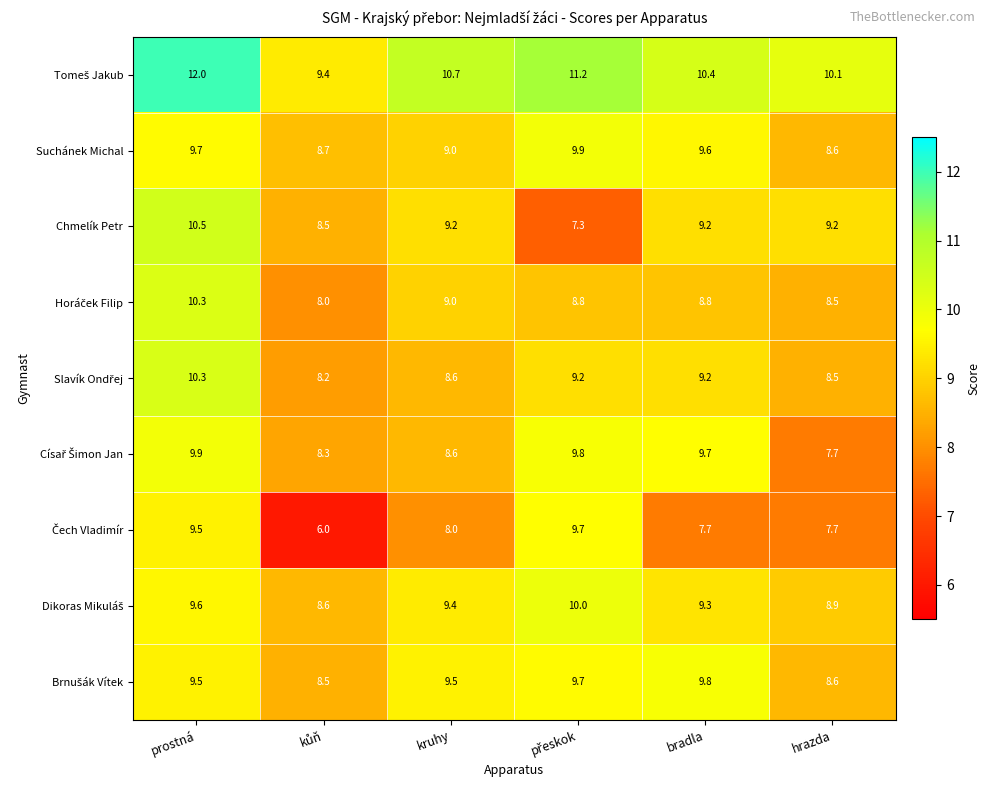

What is the smallest value displayed?

6.0